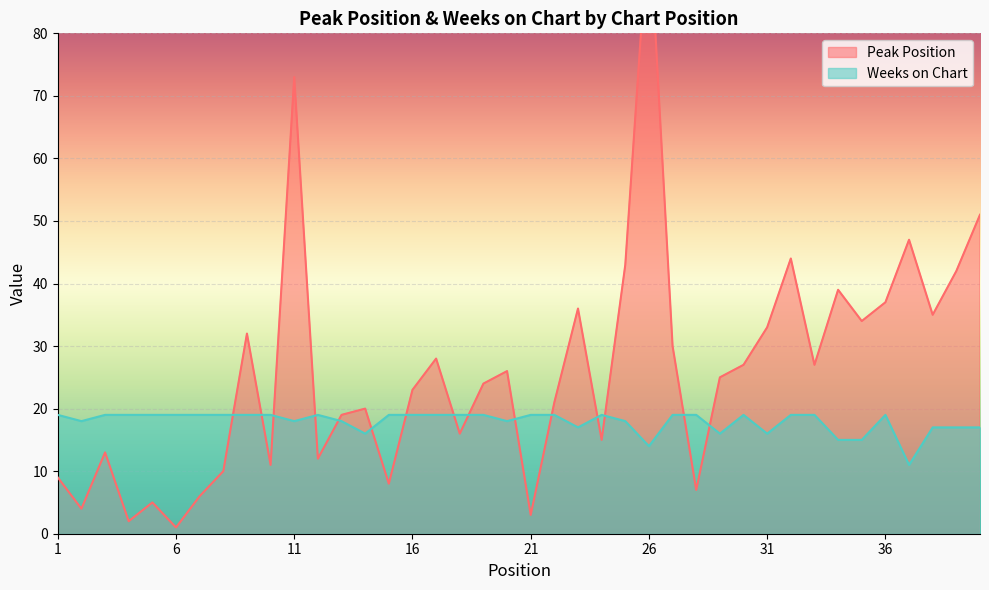

Reading left to right, list all the values displayed in this chart.

Peak Position: 1=9	2=4	3=13	4=2	5=5	6=1	7=6	8=10	9=32	10=11	11=73	12=12	13=19	14=20	15=8	16=23	17=28	18=16	19=24	20=26	21=3	22=21	23=36	24=15	25=43	26=99	27=30	28=7	29=25	30=27	31=33	32=44	33=27	34=39	35=34	36=37	37=47	38=35	39=42	40=51
Weeks on Chart: 1=19	2=18	3=19	4=19	5=19	6=19	7=19	8=19	9=19	10=19	11=18	12=19	13=18	14=16	15=19	16=19	17=19	18=19	19=19	20=18	21=19	22=19	23=17	24=19	25=18	26=14	27=19	28=19	29=16	30=19	31=16	32=19	33=19	34=15	35=15	36=19	37=11	38=17	39=17	40=17